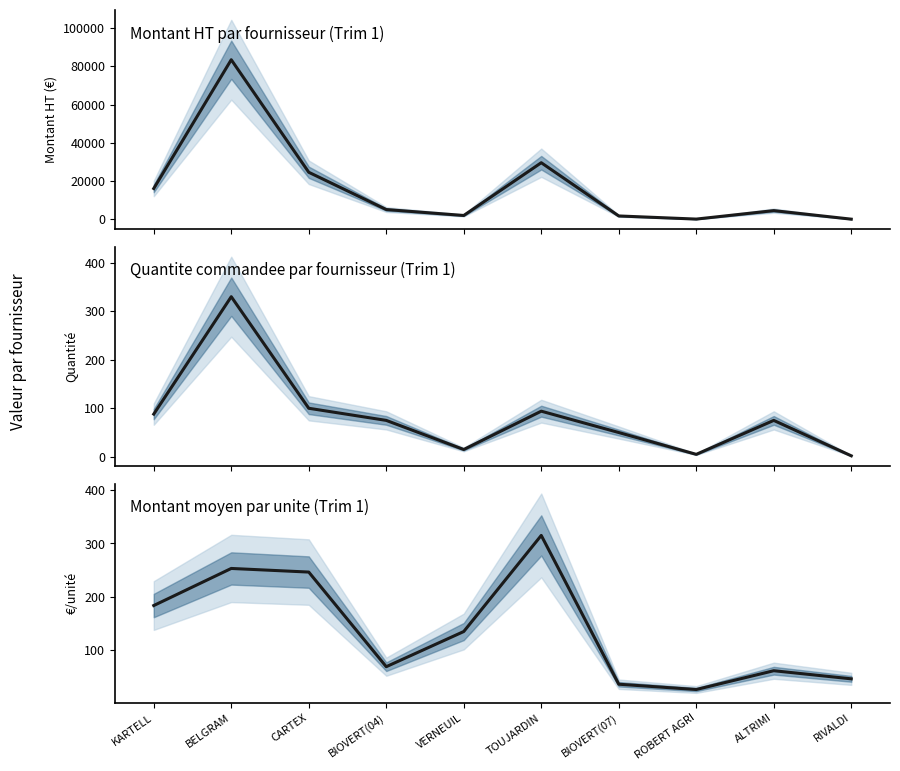

What is the difference between the highest and lowest values at KARTELL?

16033.2